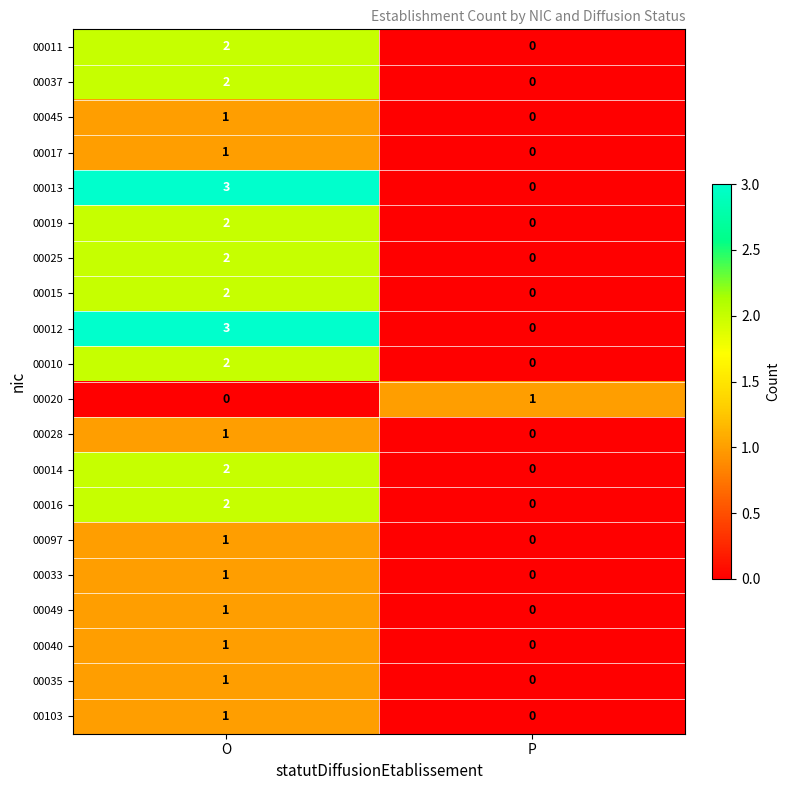

List the labels in order of 00014 value, largest first.

O, P